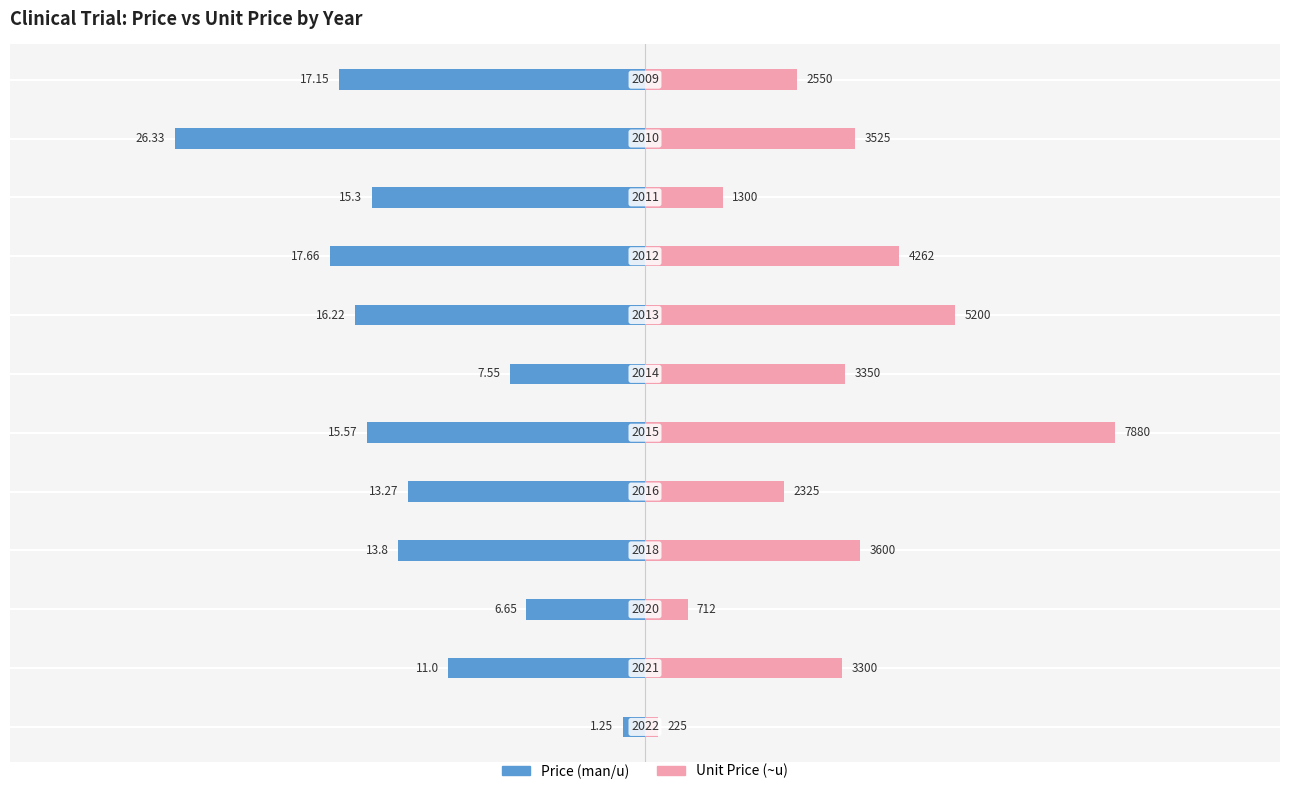

How many bars are there in each group?

2